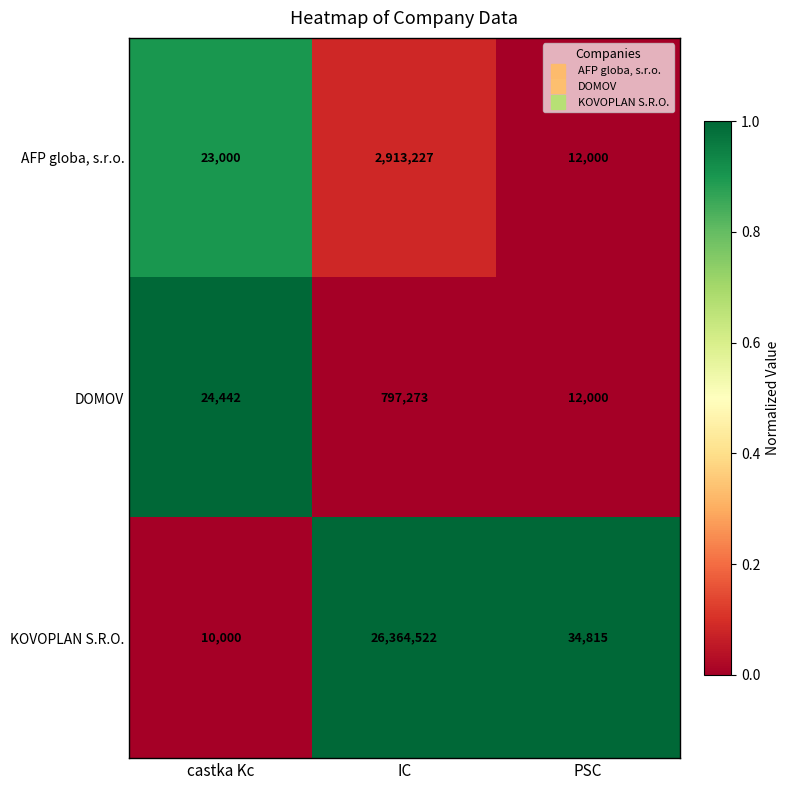

True or false: KOVOPLAN S.R.O. has a value of 34815 at PSC.

True